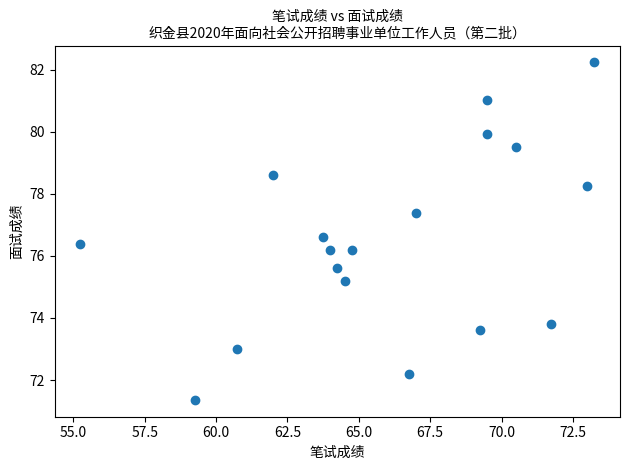

What is the range of Y values (max minus min)?

10.9